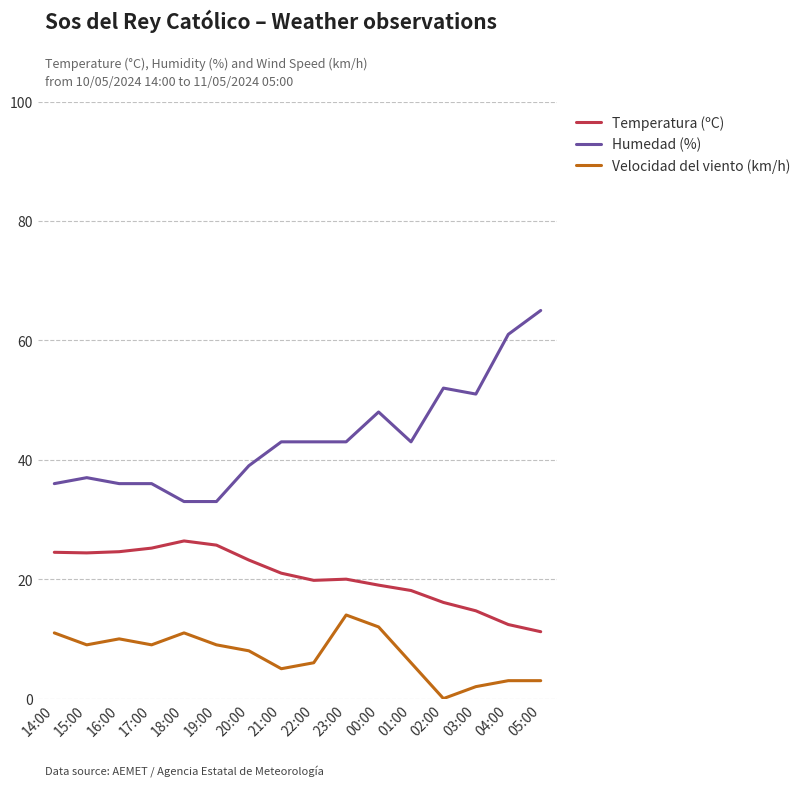

Which series has the largest range (max minus min)?

Humedad (%)